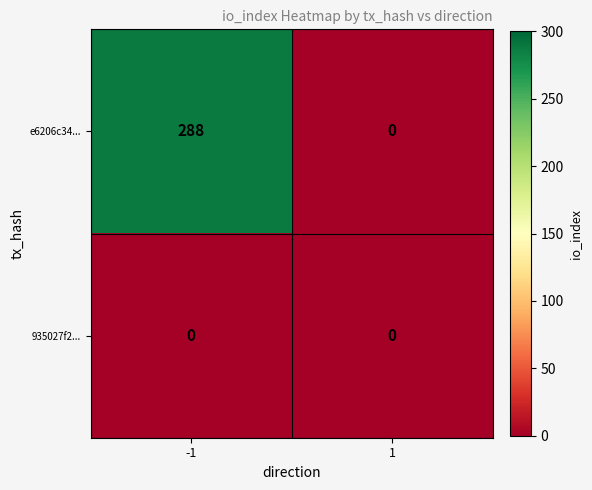

What is the sum of the e6206c34... values at -1 and 1?

288